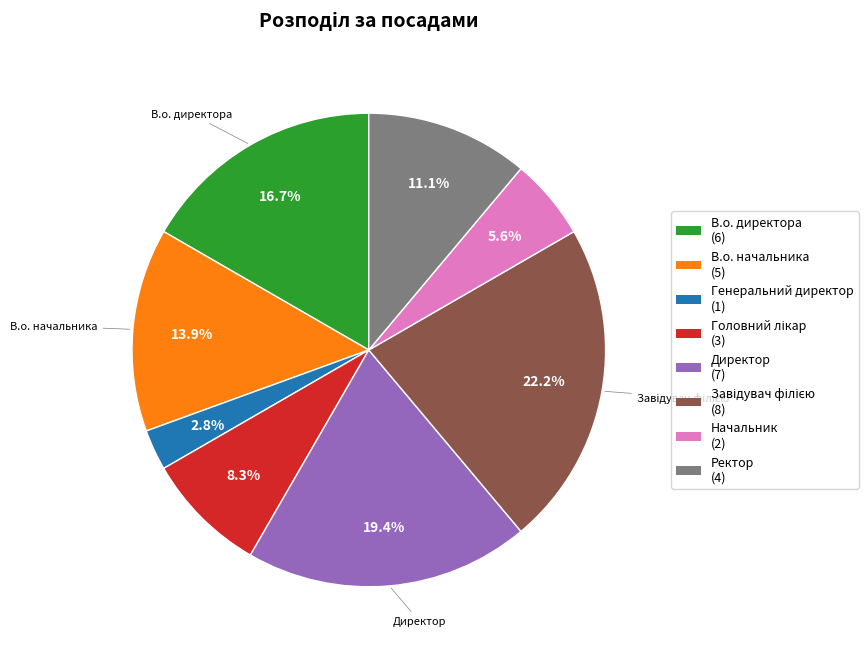

What is the ratio of the value at Директор to the value at В.о. начальника?

1.4